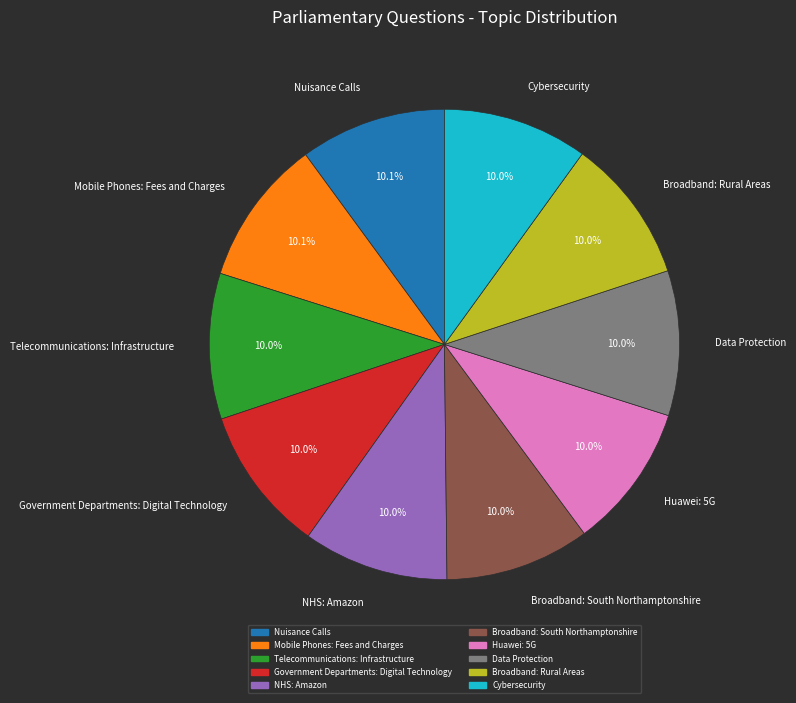

What portion of the pie excludes Huawei: 5G?

90.0%